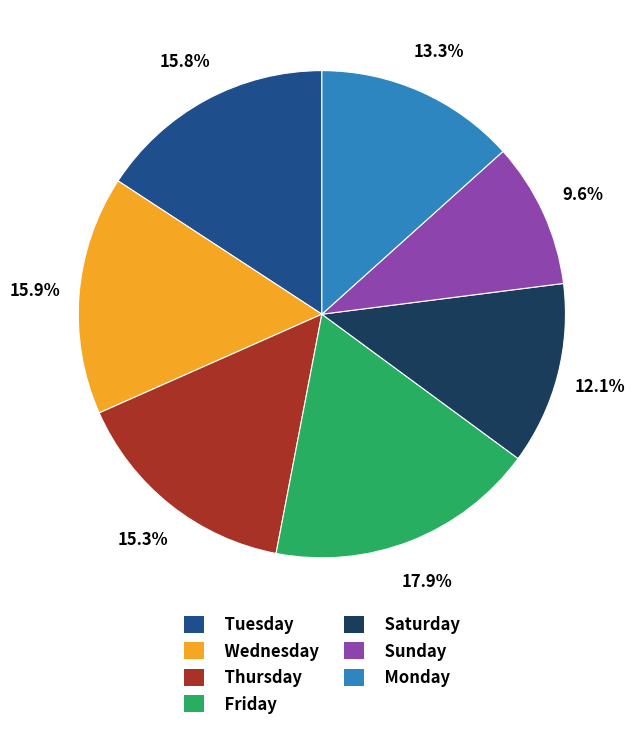

How many slices are in this pie chart?

7